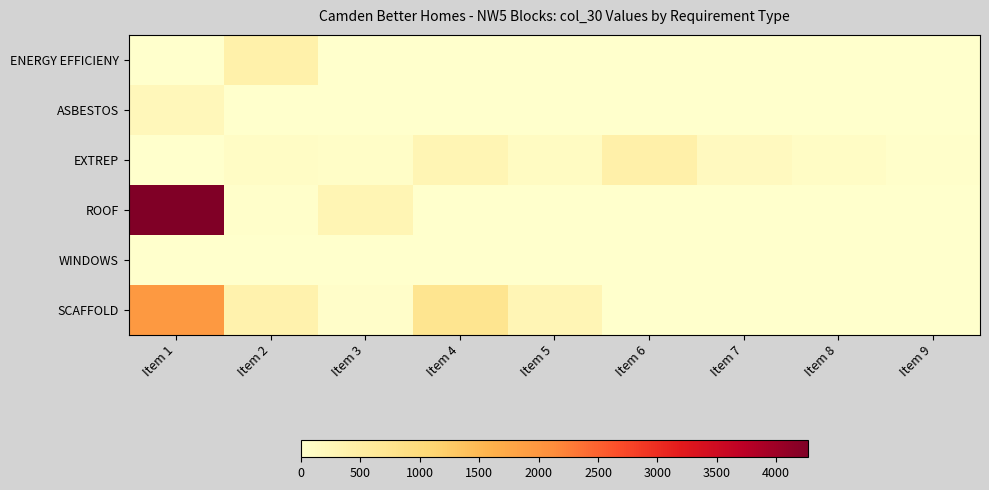

At which category is the sum across all series the highest?

Item 1